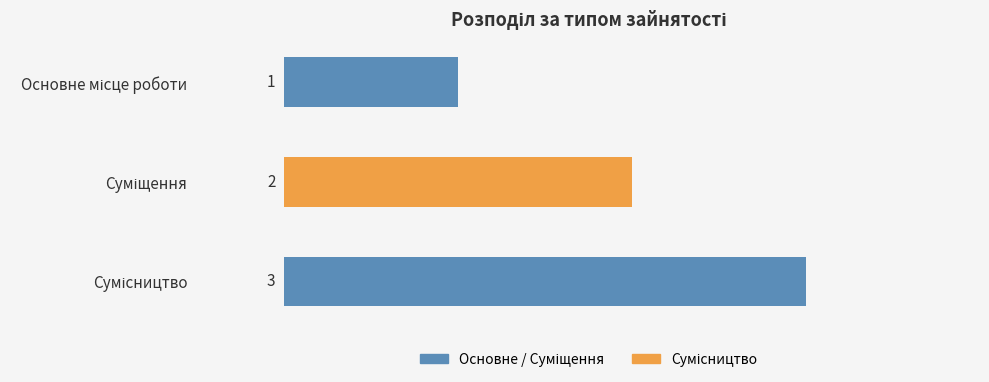

How many data points are less than 2?

1